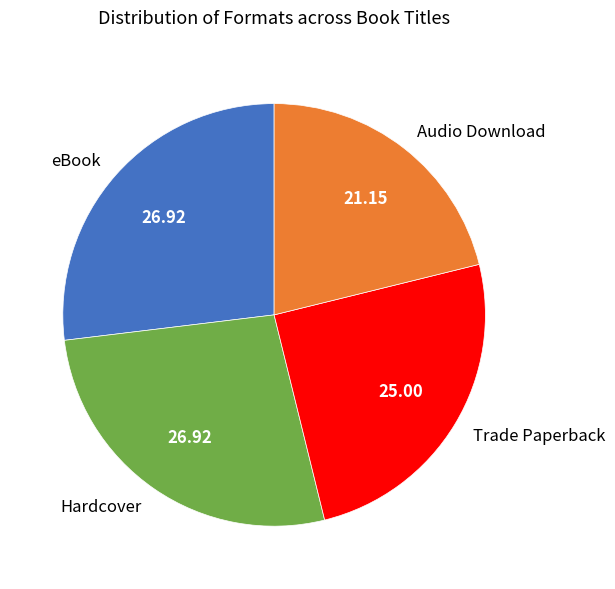

Which has a higher value, Hardcover or Trade Paperback?

Hardcover